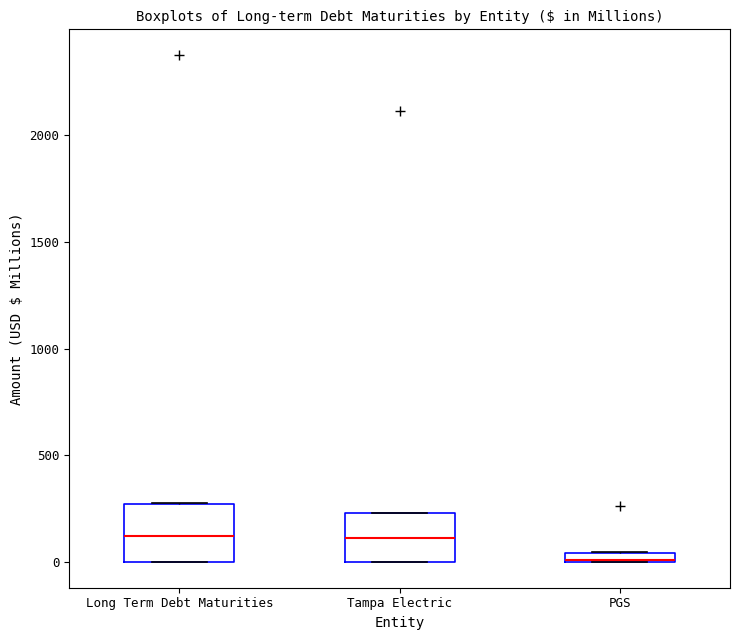

Where is the lower edge of the box for Long Term Debt Maturities on the y-axis? The values are not printed on the chart, so give them approximately, as read against the axis.

0